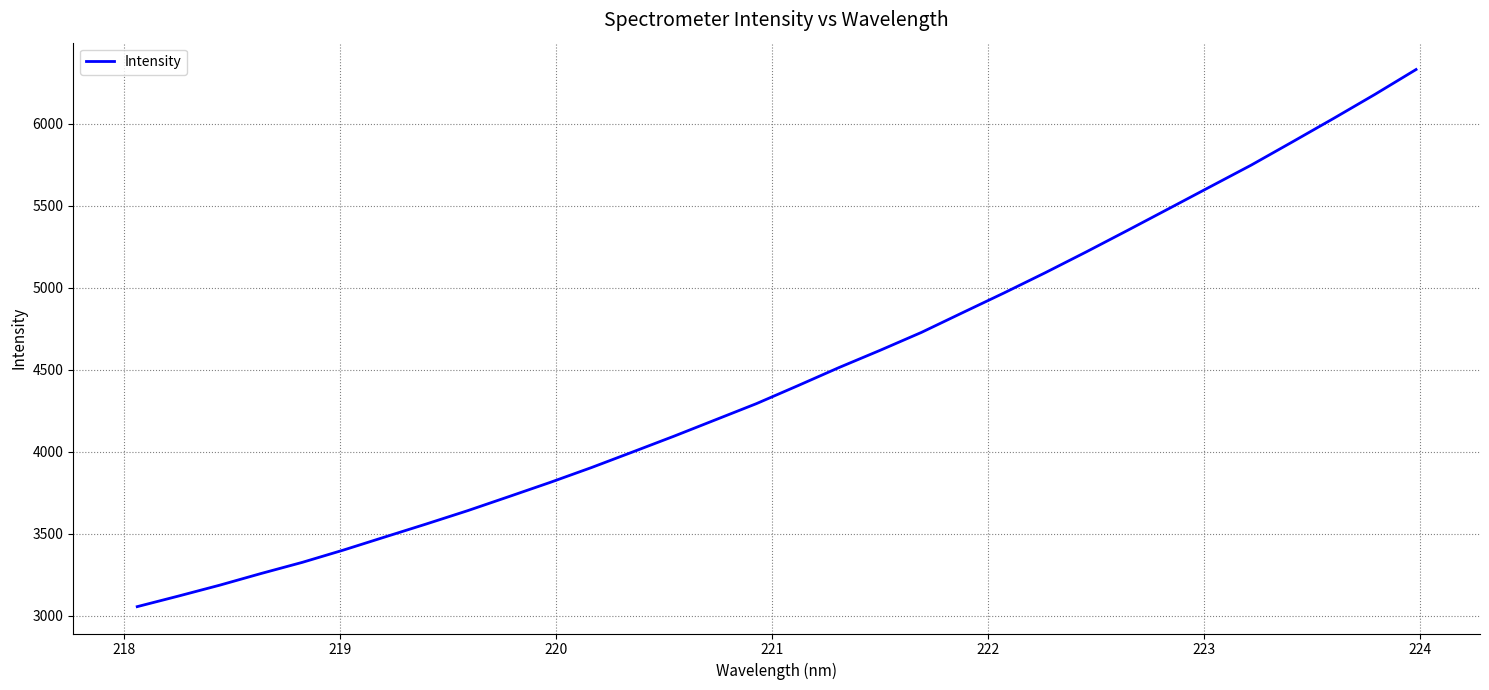

What is the difference between the maximum and minimum values?

3276.6